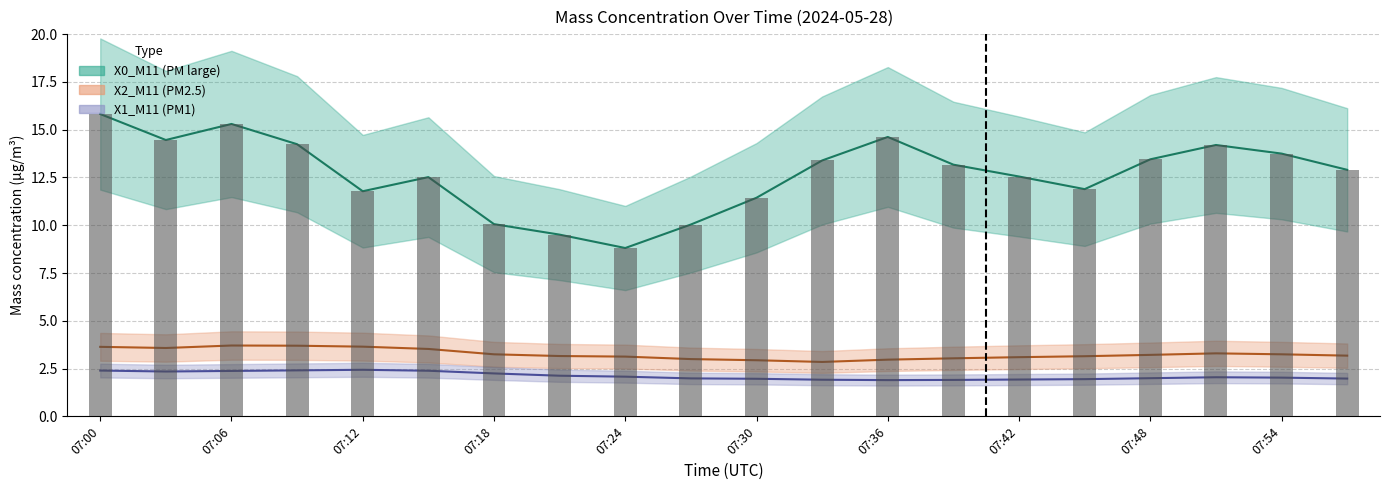

Is the value of X2_M11 (PM2.5) at 07:27 greater than the value of X1_M11 (PM1) at 07:33?

Yes